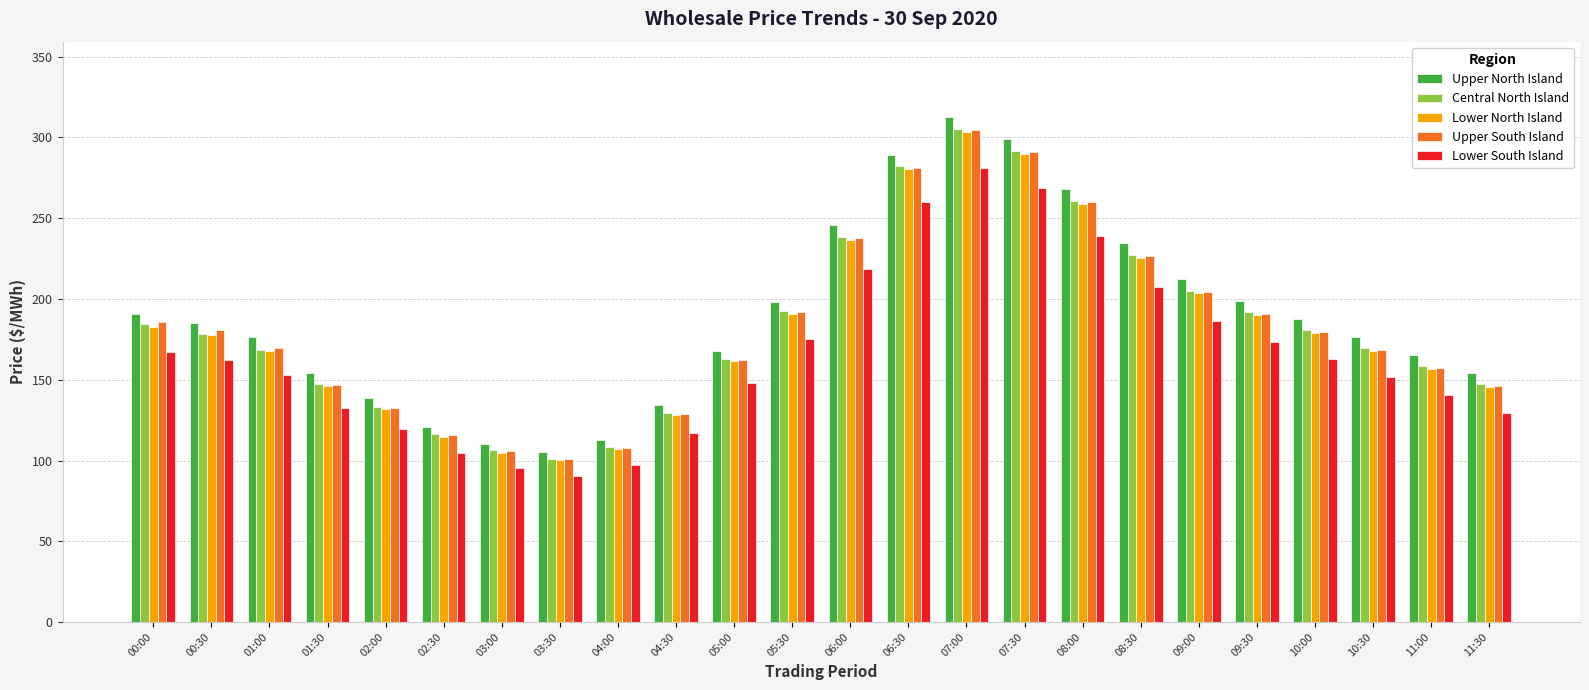

What is the label of the 11th bar from the right?

06:30